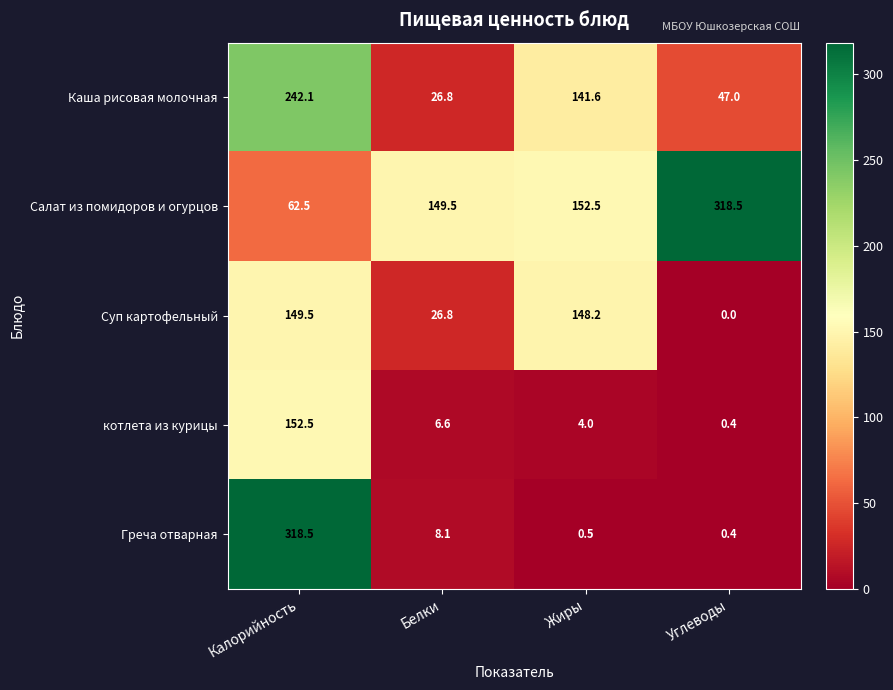

Where does the Суп картофельный series first go above 148?

Калорийность